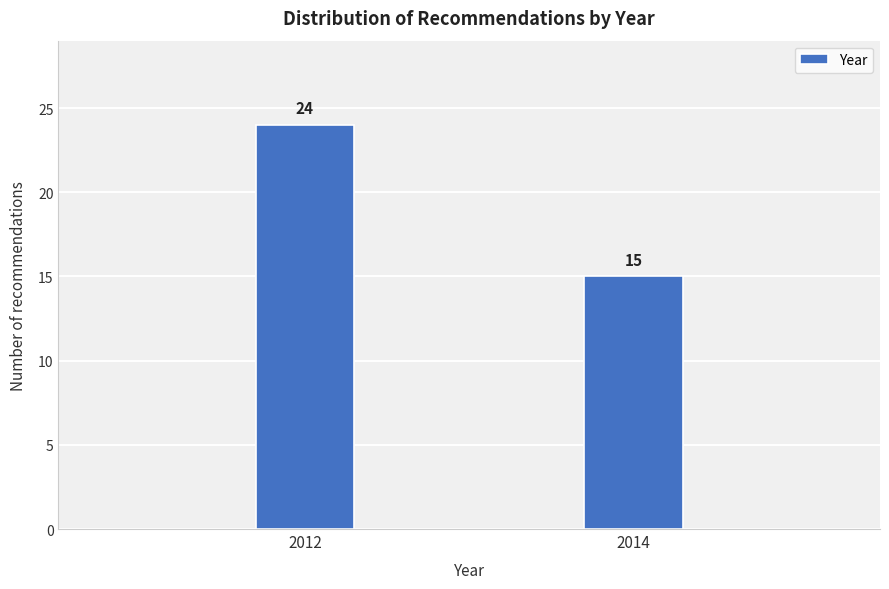

Reading left to right, transcribe all the data shown in this chart.

24	15